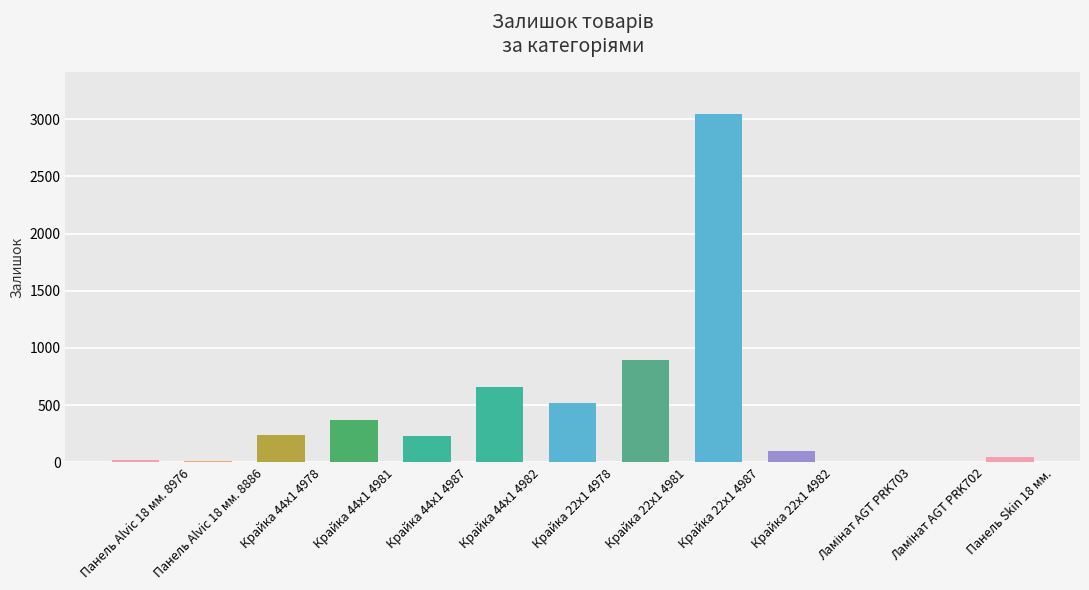

The chart shows a value of 372 at Крайка 44x1 4981. True or false?

True